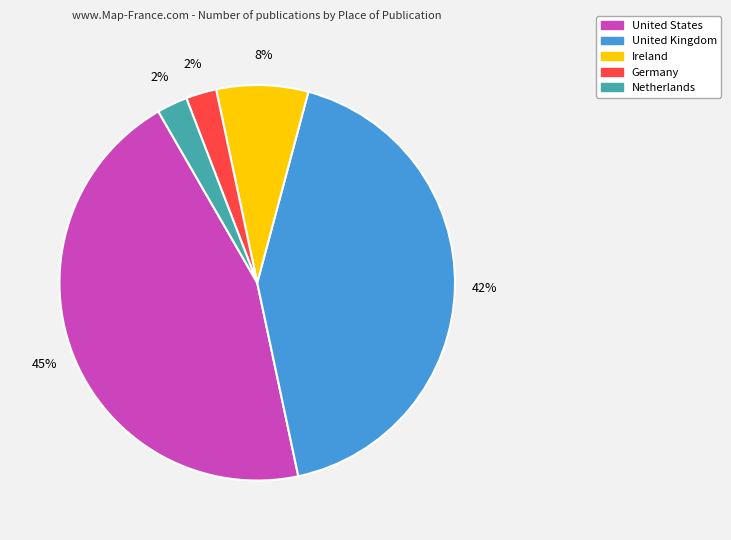

Does any single category account for the majority?

No